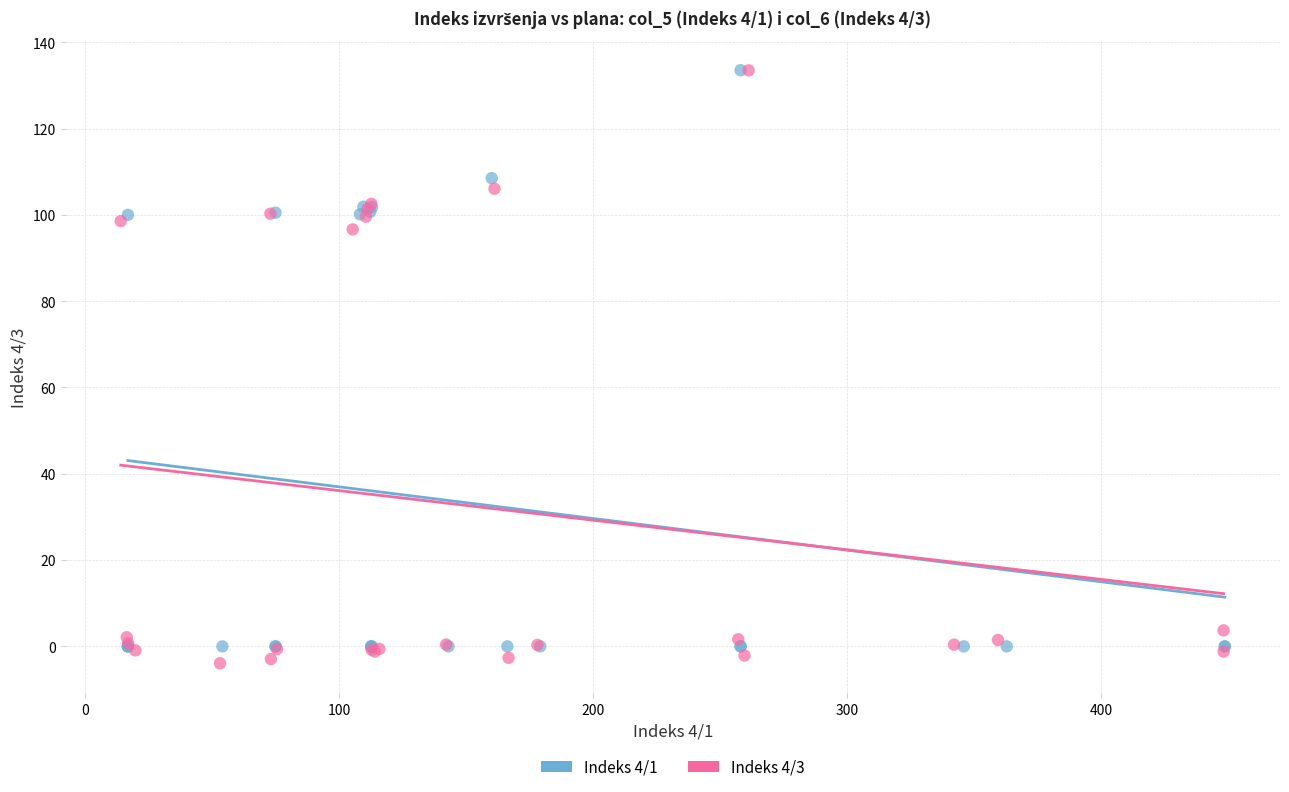

Which series has the widest spread of Y values?

Indeks 4/3